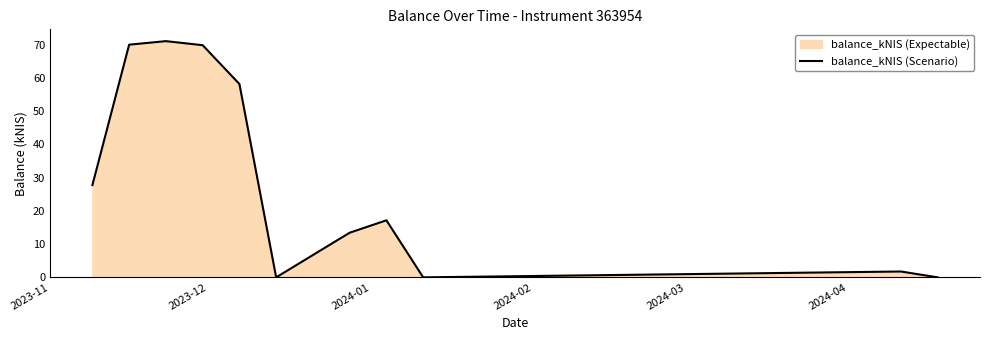

How many positive values are there?

8